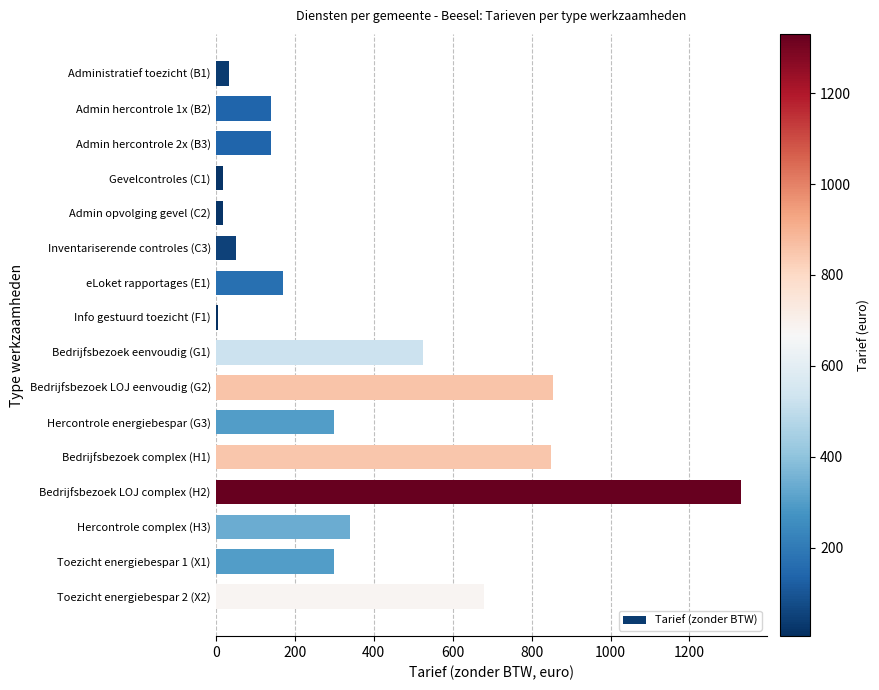

At which category does the chart reach its minimum across all series?

Info gestuurd toezicht (F1)